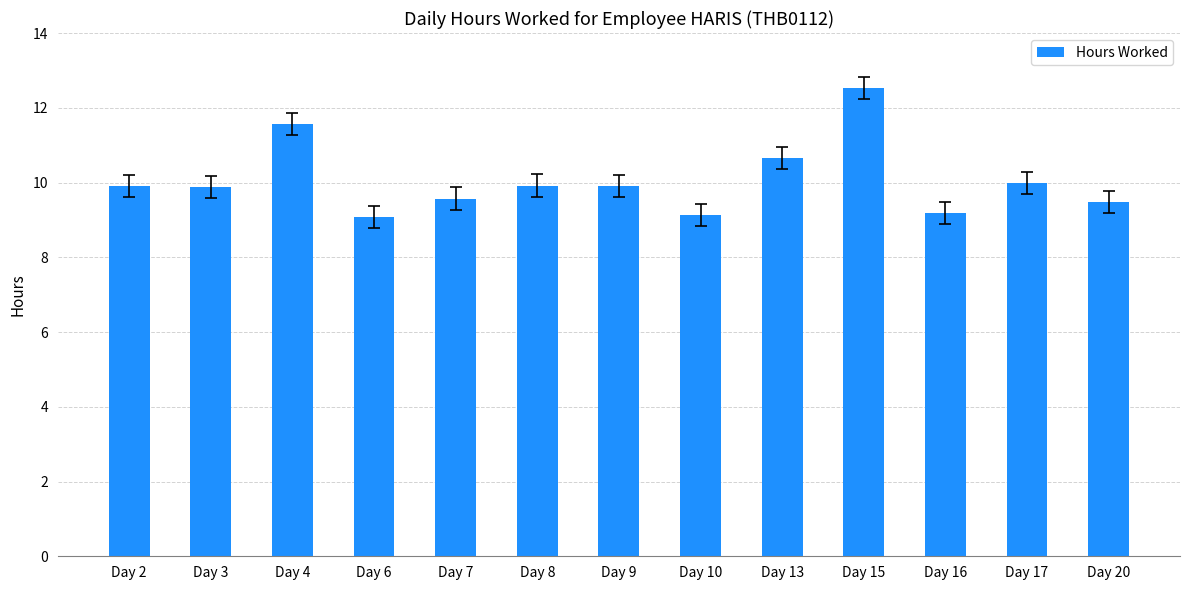

What is the ratio of the value at Day 15 to the value at Day 3?

1.3